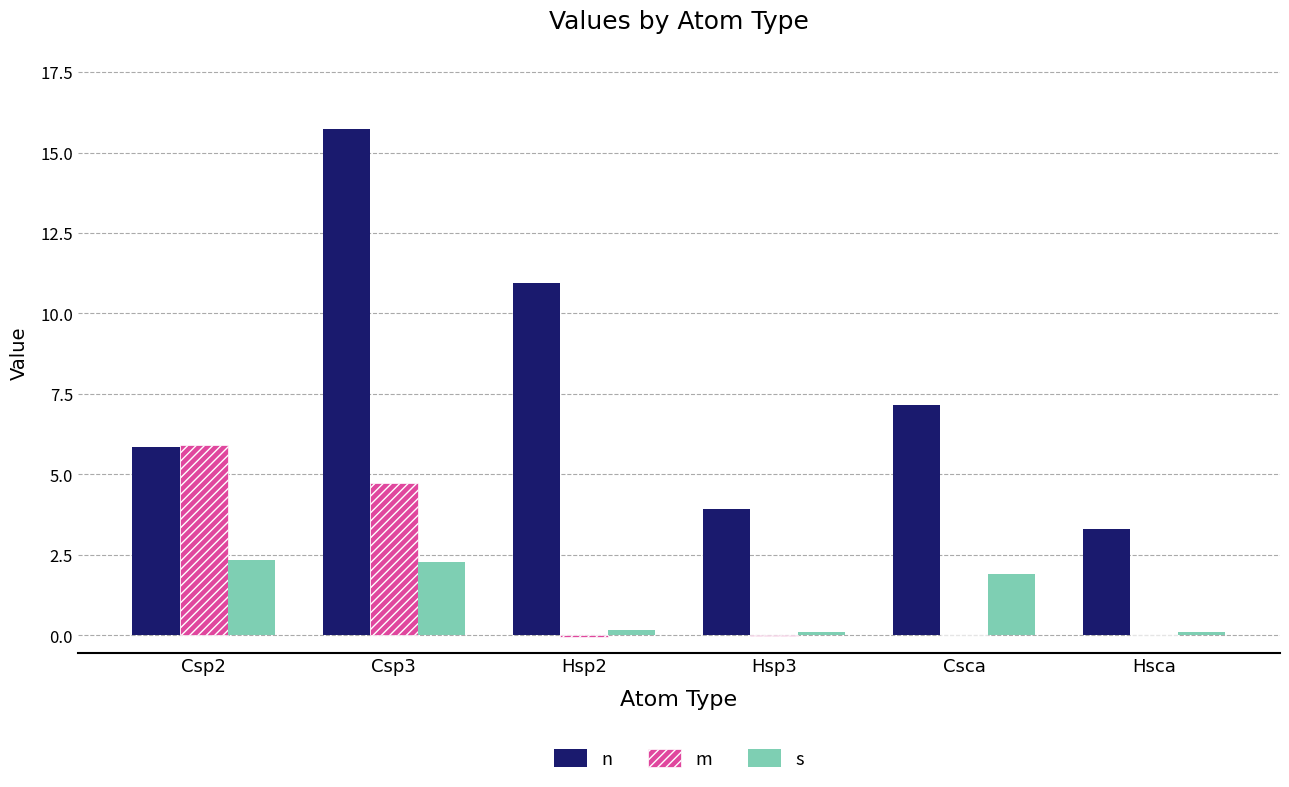

True or false: s has a value of 4.2 at Csp2.

False